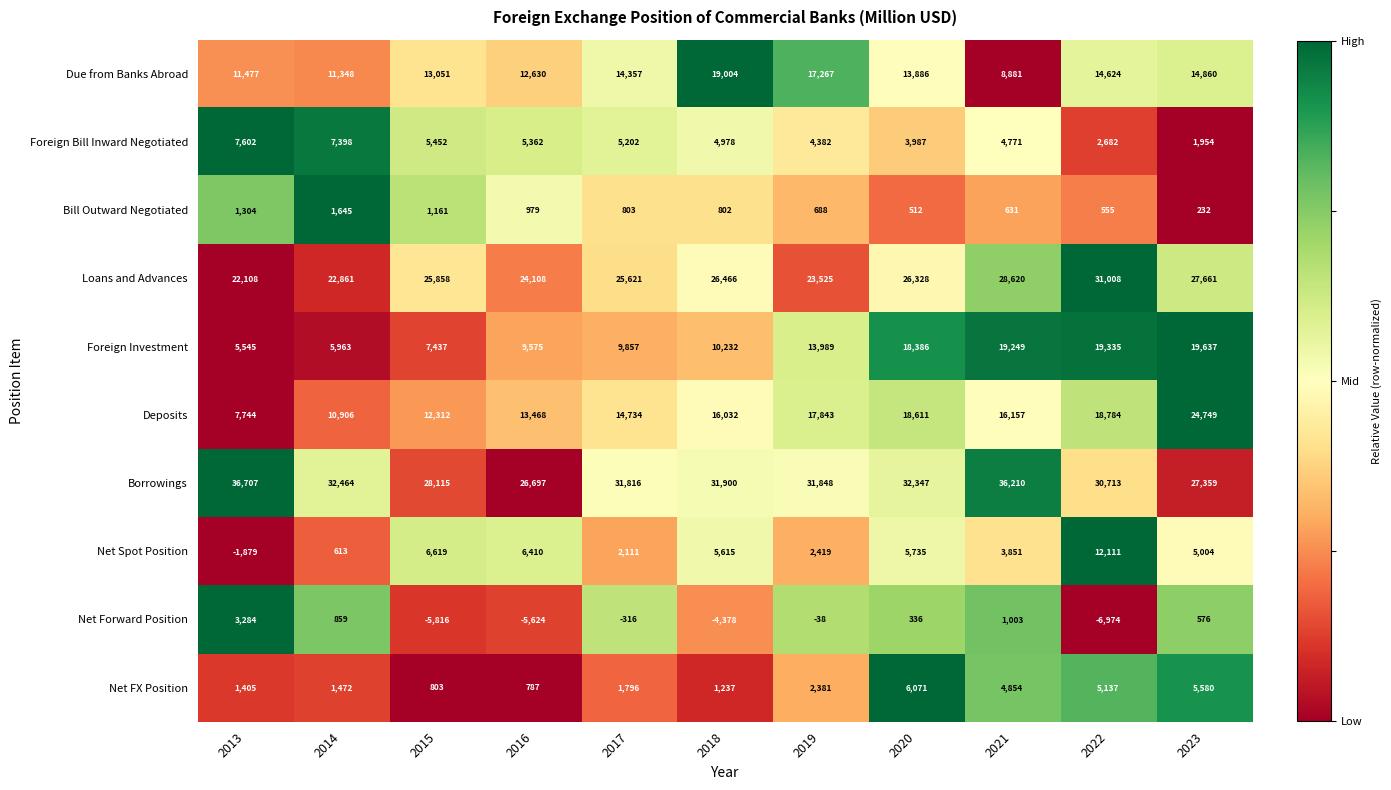

What is the difference between the Net Spot Position values at 2019 and 2013?

4298